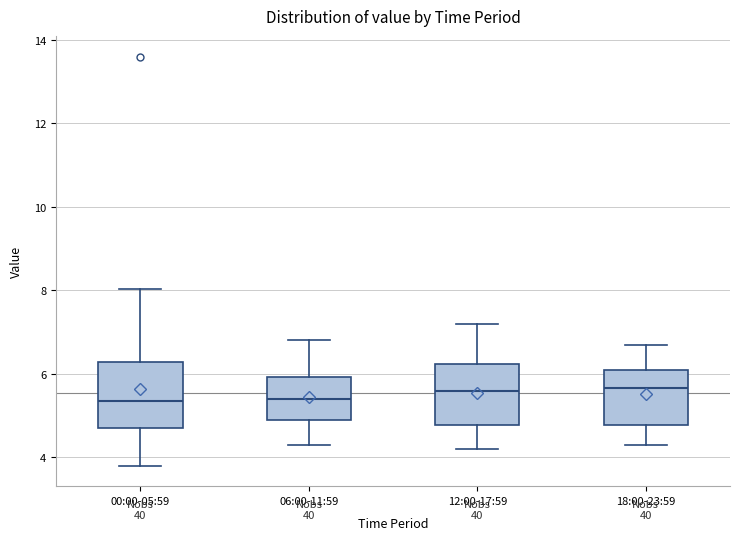

Reading left to right, read every box against the y-axis: the position of its median line, the range the box covers, and the ends of its whiskers. The values are not printed on the chart, so give them approximately, as read against the axis.

00:00-05:59: median 5.4, box 4.8 to 6.2, whiskers 3.8 to 8.0
06:00-11:59: median 5.4, box 5.0 to 6.0, whiskers 4.4 to 6.8
12:00-17:59: median 5.6, box 4.8 to 6.2, whiskers 4.2 to 7.2
18:00-23:59: median 5.6, box 4.8 to 6.2, whiskers 4.4 to 6.8